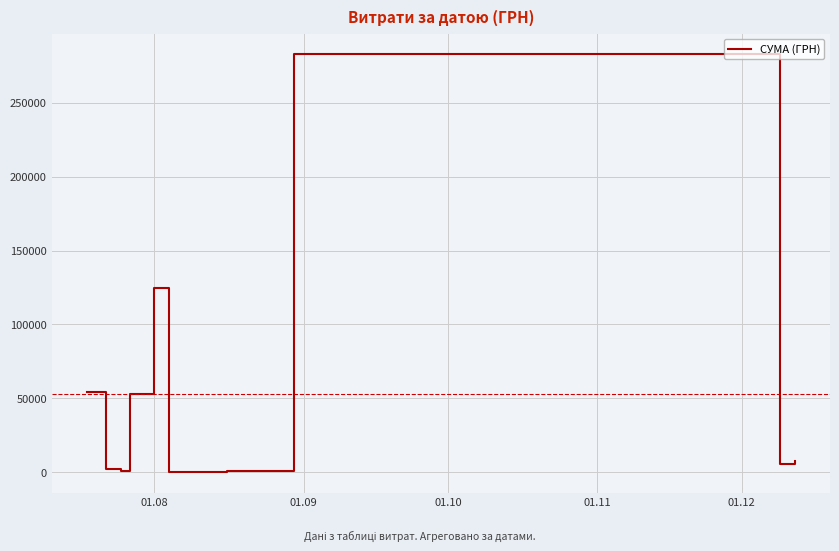

What is the greatest value displayed?

282495.1